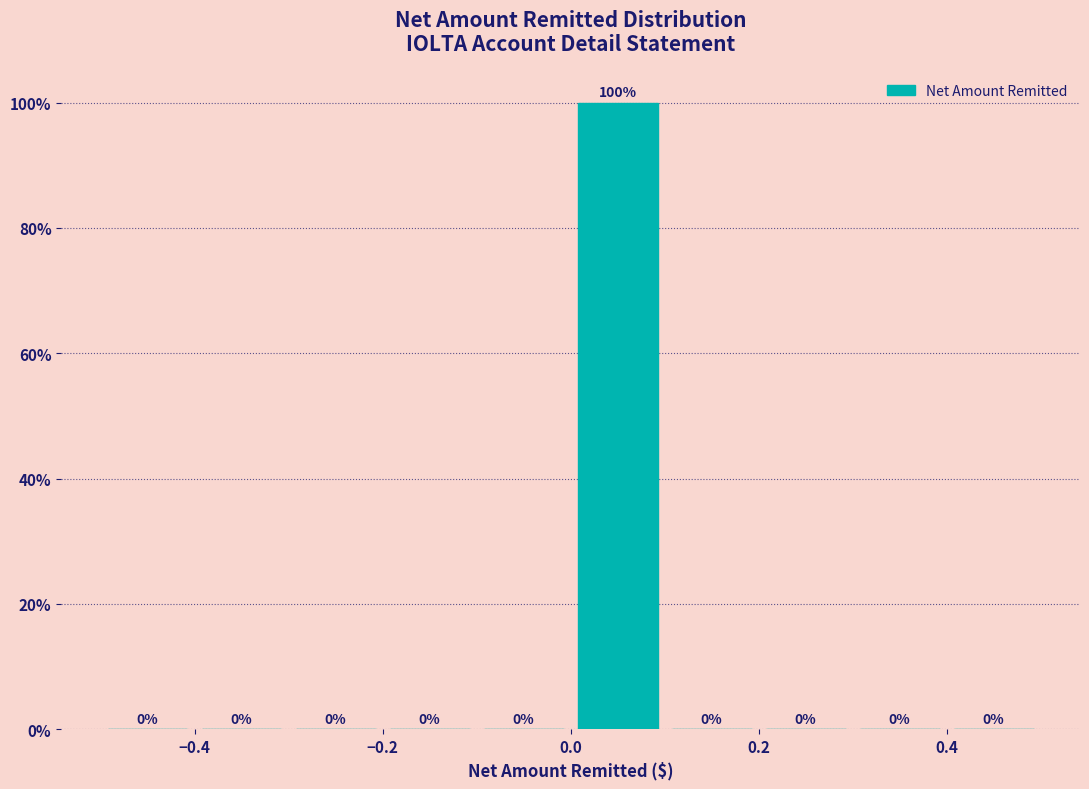

What is the height of the bar covering 0.0 to 0.1 on the x-axis?

100